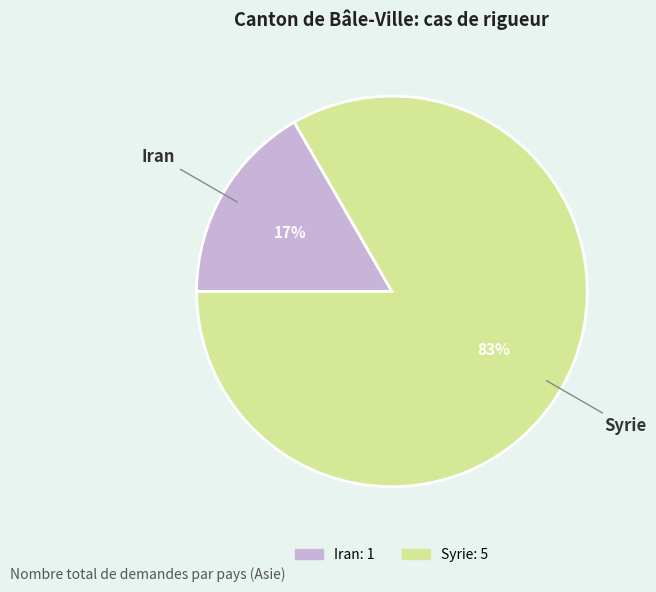

True or false: Syrie accounts for 83% of the total.

True